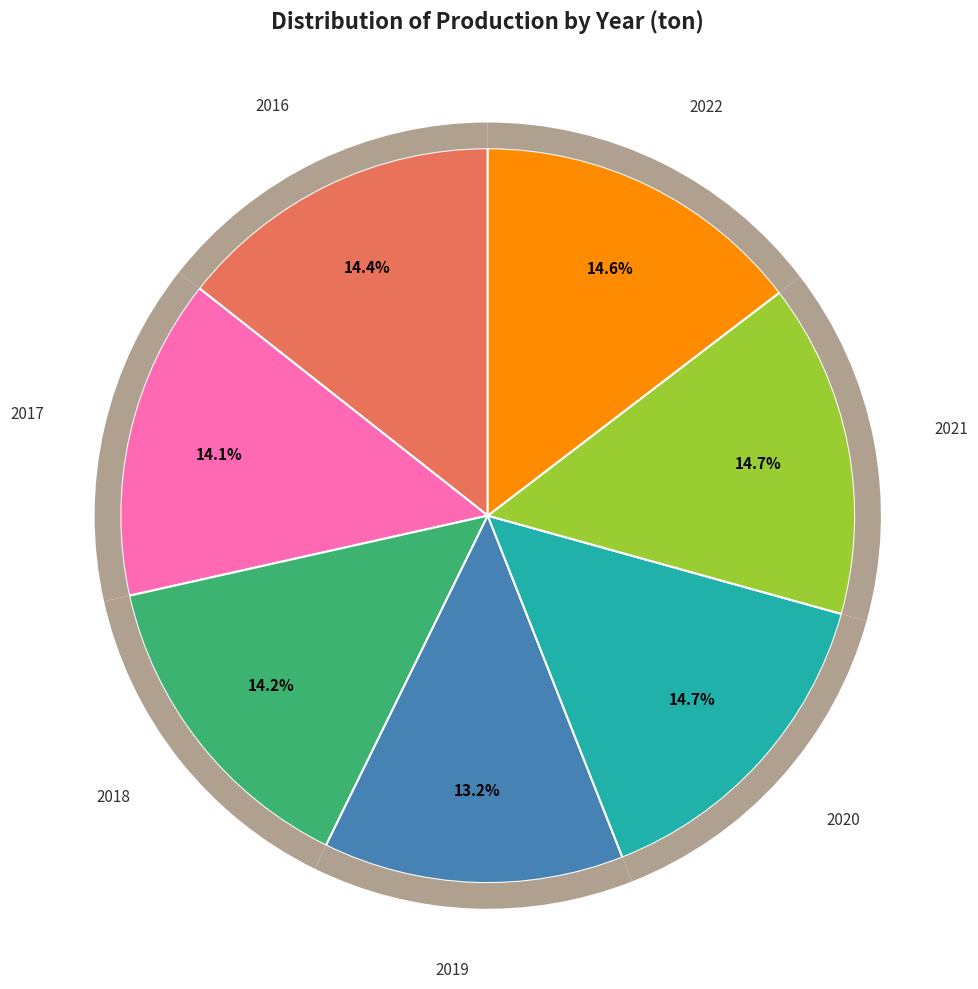

What is the largest slice in the pie chart?

2020